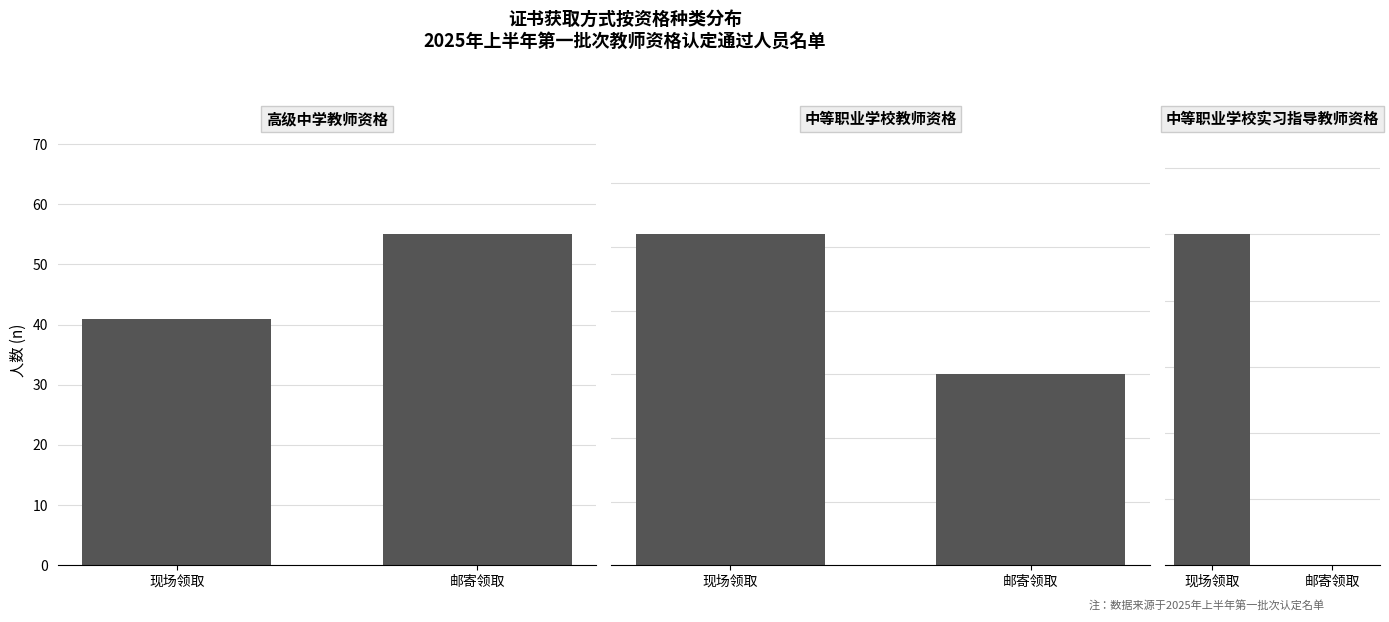

What is the sum of all 现场领取 values?

98